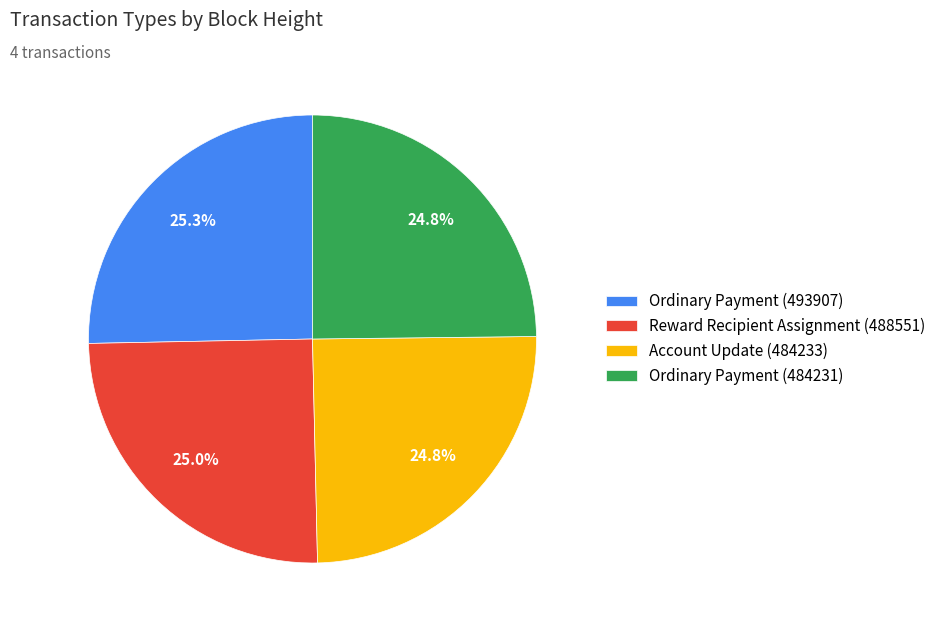

Combined, do Ordinary Payment (493907) and Ordinary Payment (484231) account for over 50%?

Yes